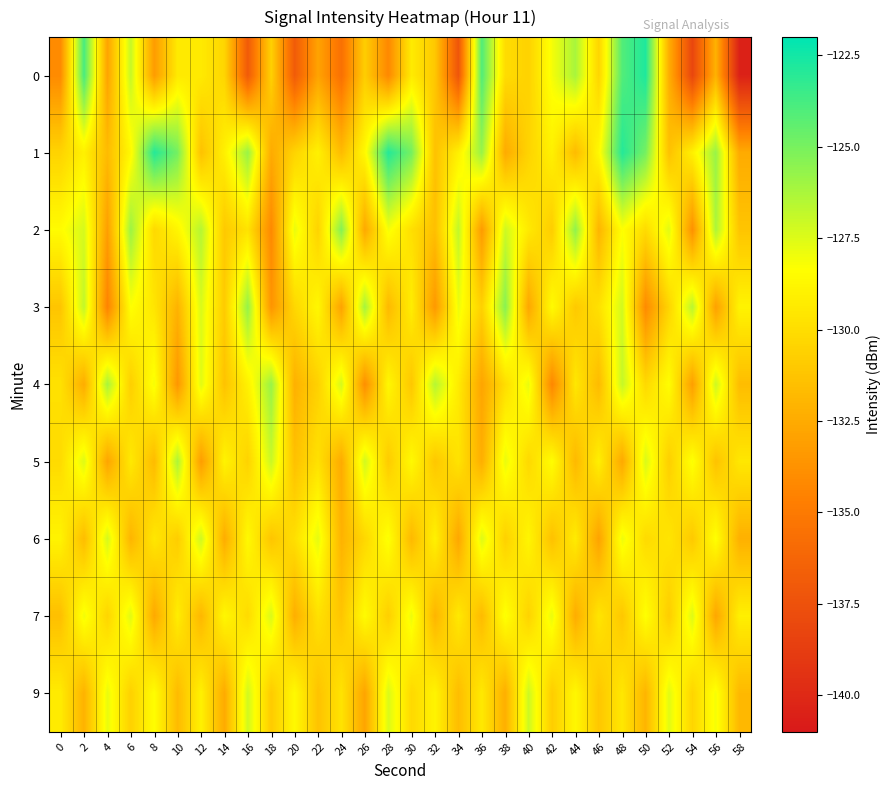

How many distinct data groups are displayed?

9